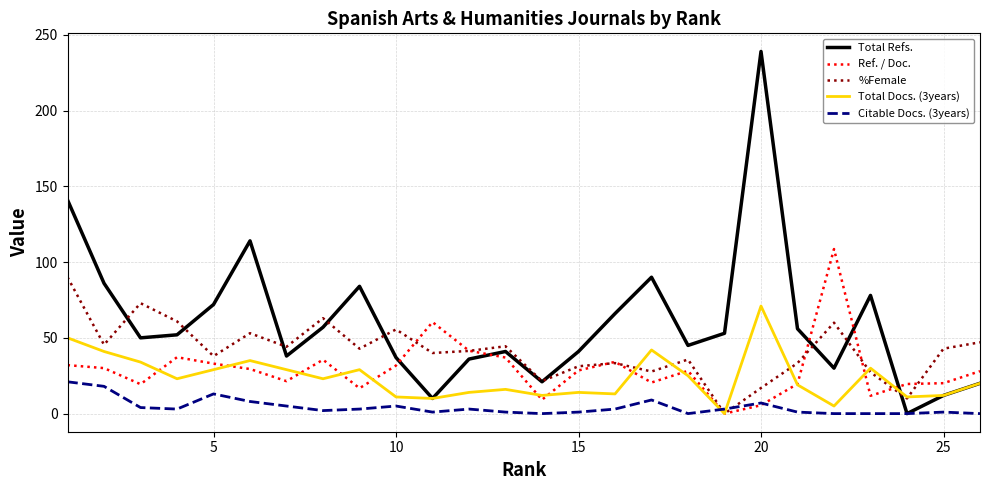

Does the chart have visible grid lines?

Yes